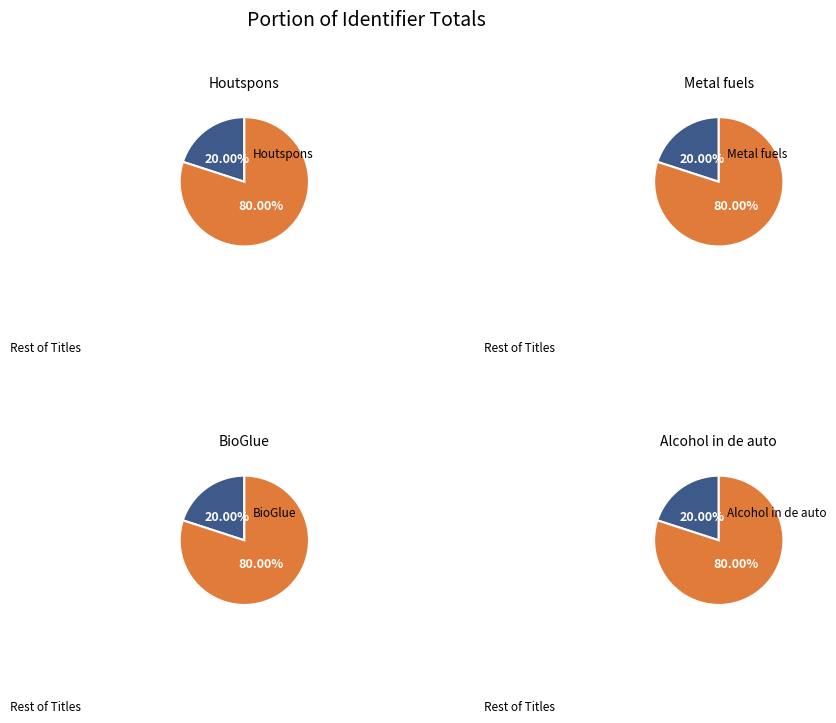

Is it true that BioGlue is 29% of the pie?

False